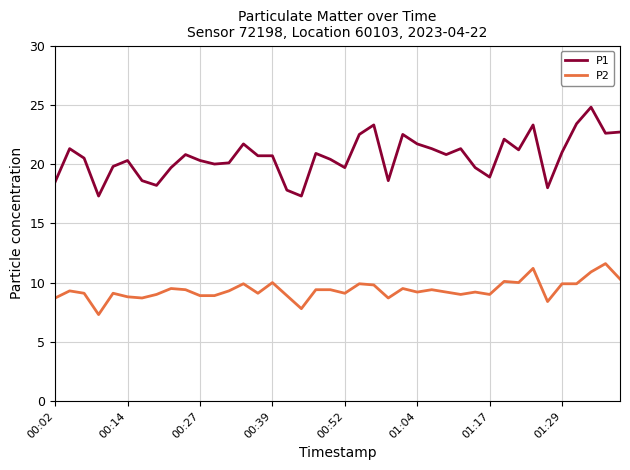

True or false: P1 and P2 intersect in this chart.

False